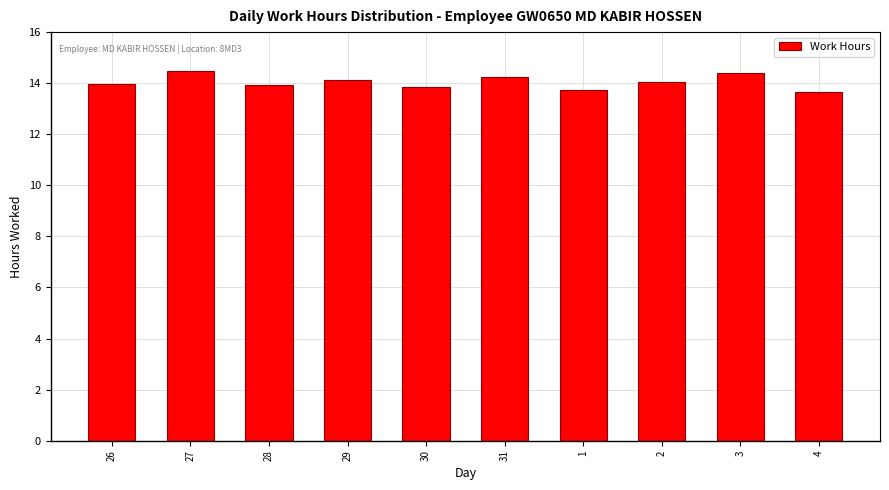

The value at 2 is 22.3. True or false?

False